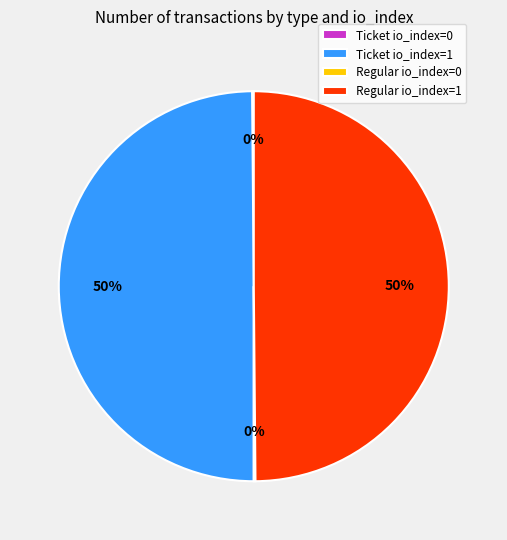

True or false: Regular io_index=1 accounts for 50% of the total.

True